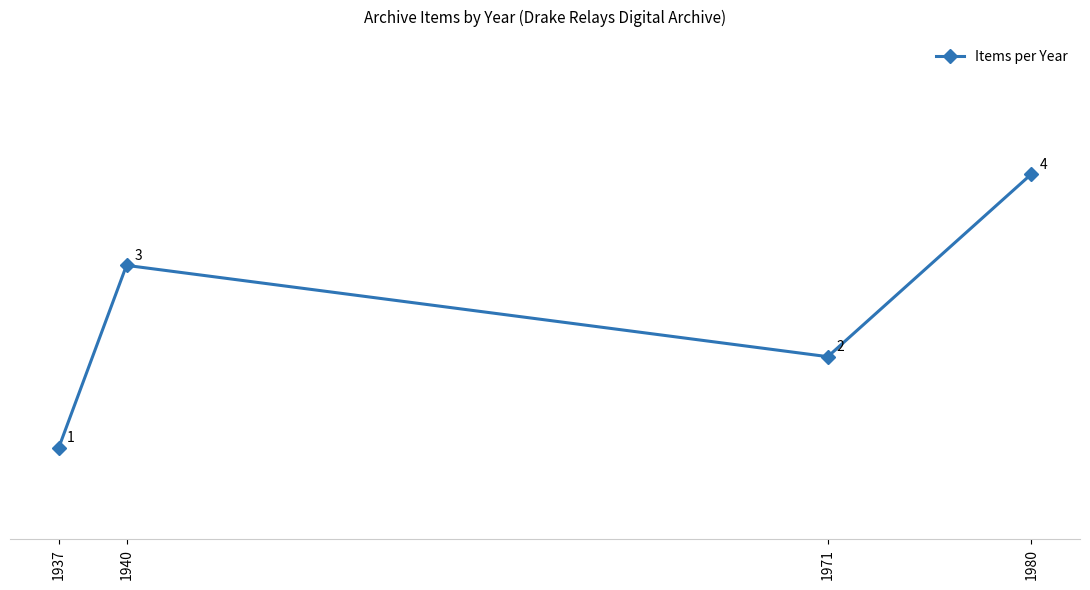

What is the difference between the second highest and second lowest values?

1